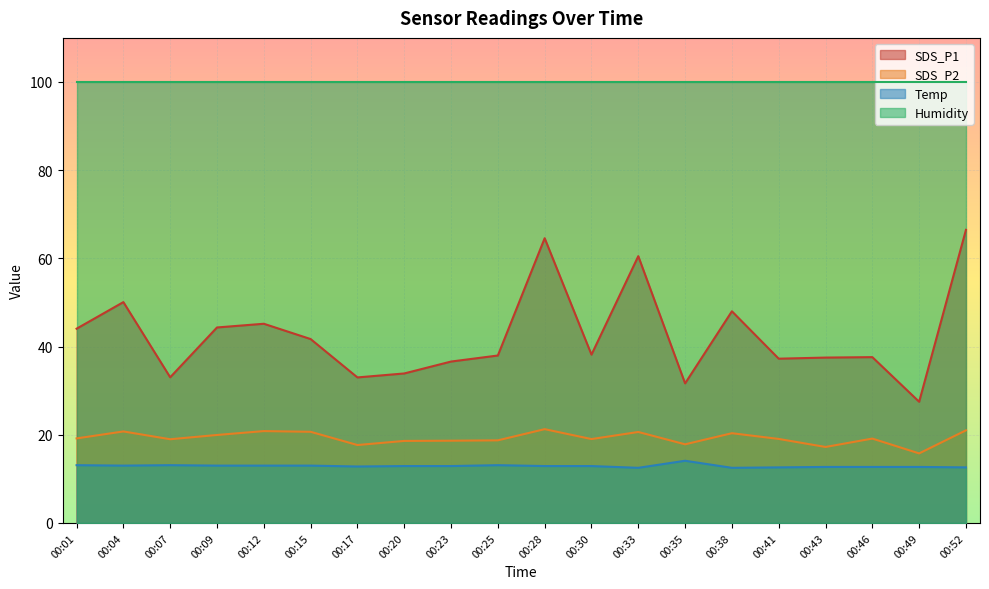

What is the average value of the SDS_P1 series?

42.5